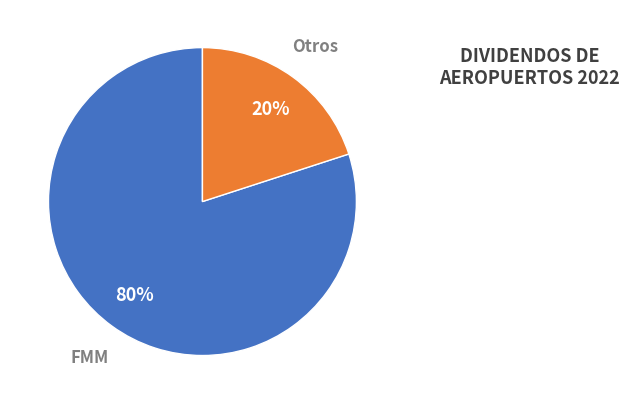

Is it true that Otros is 32% of the pie?

False